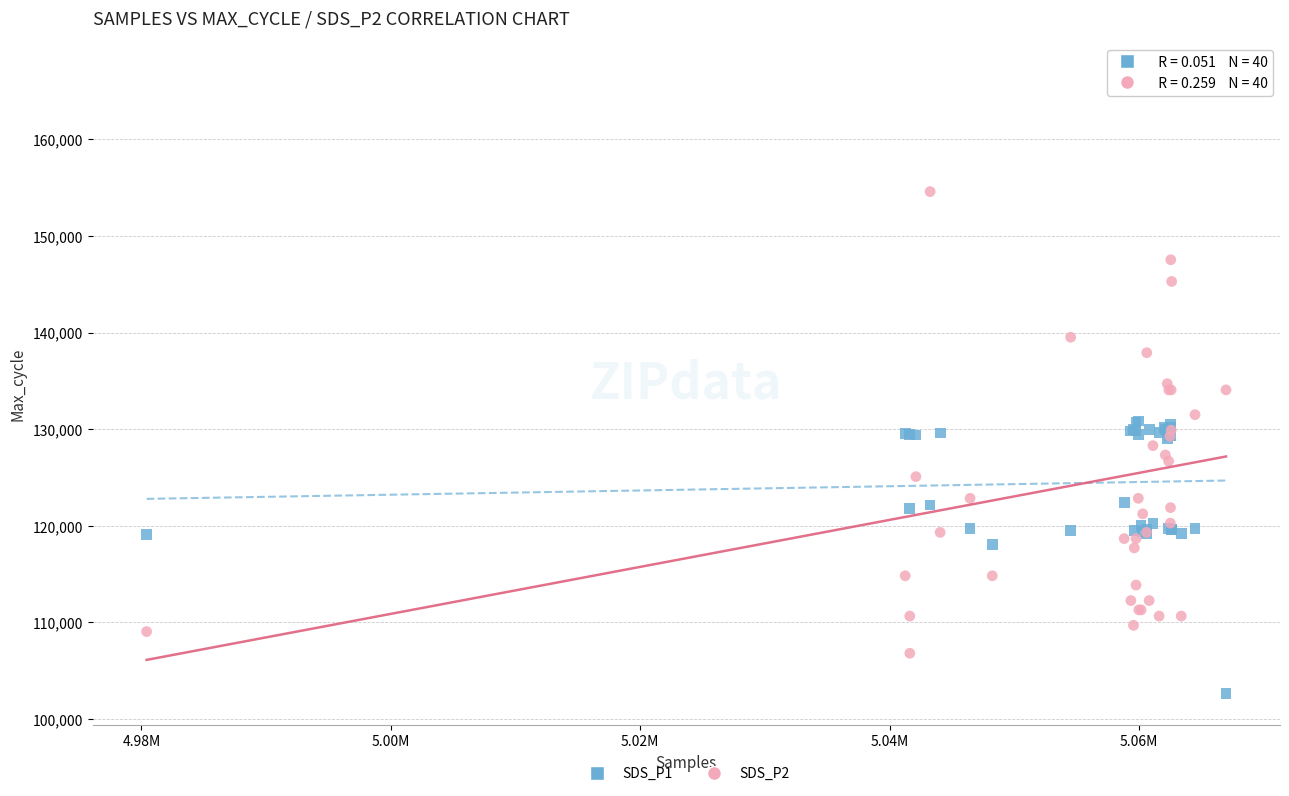

Which series reaches the maximum Y coordinate?

SDS_P2